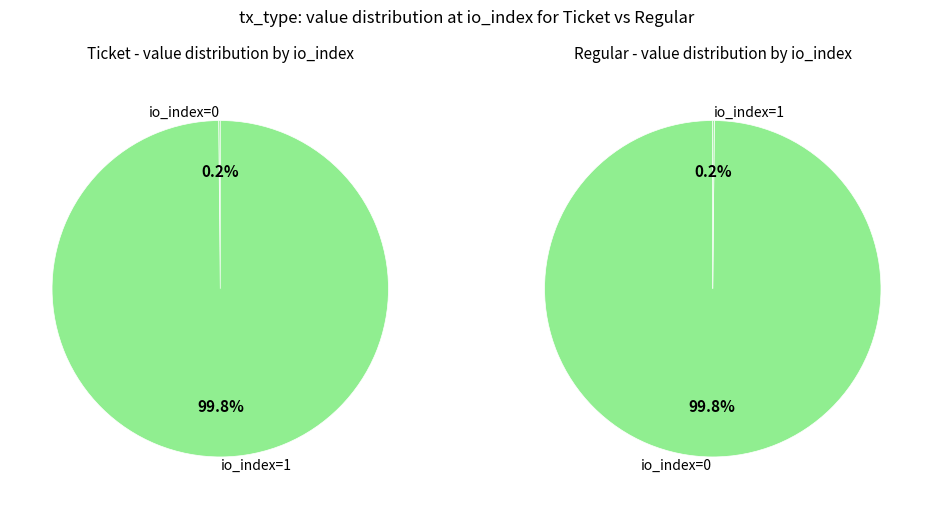

At io_index=0, list the series in order from smallest to largest.

Ticket, Regular